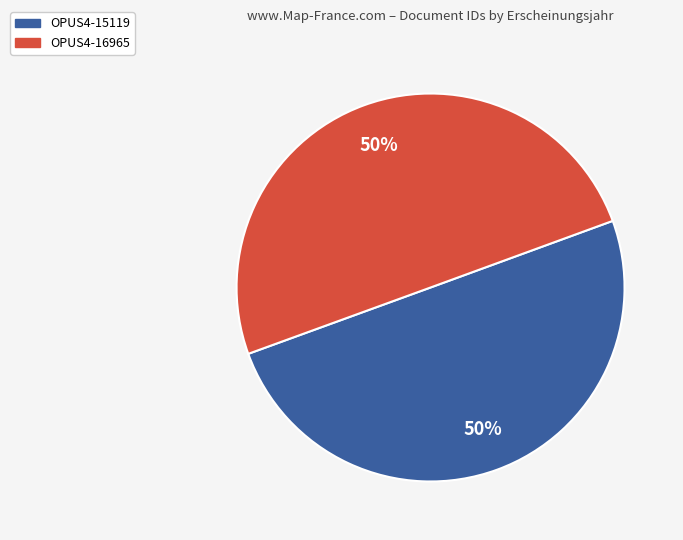

To the nearest percent, what is the average slice percentage?

50%